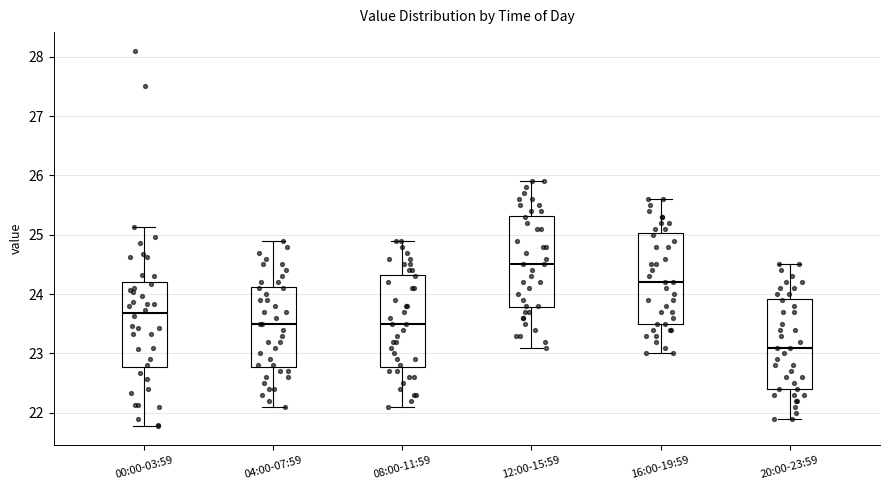

Where is the lower edge of the box for 16:00-19:59 on the y-axis? The values are not printed on the chart, so give them approximately, as read against the axis.

23.5